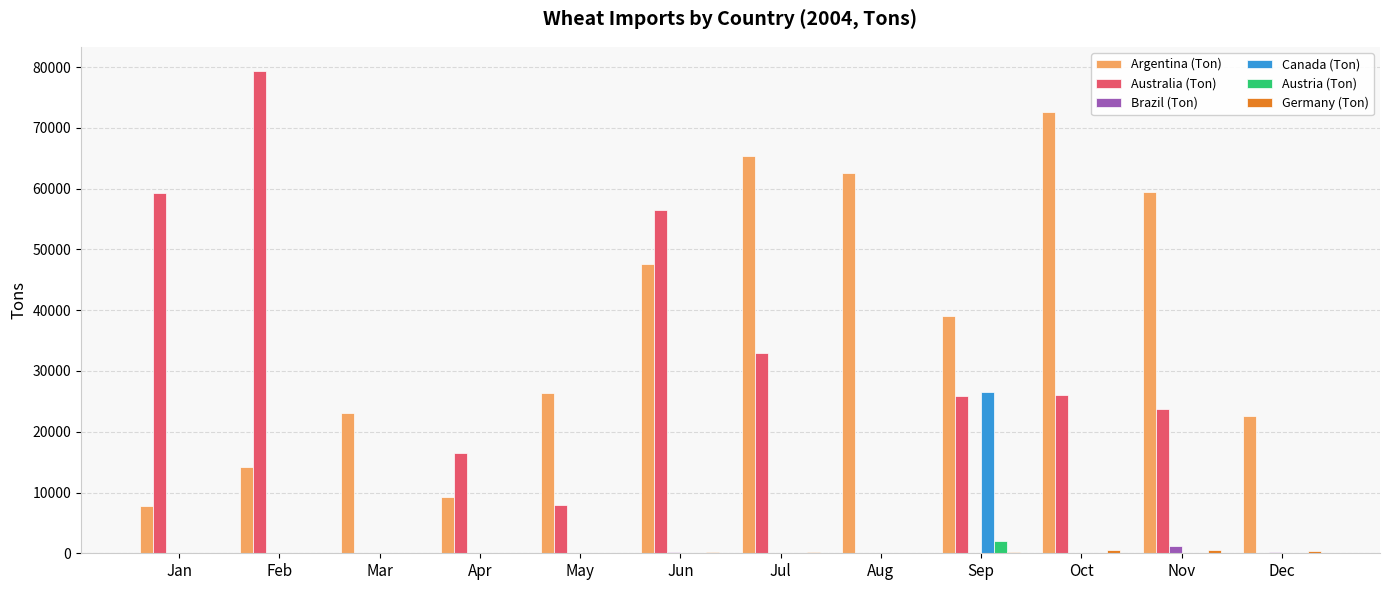

True or false: Canada (Ton) has a value of 0 at Jun.

True